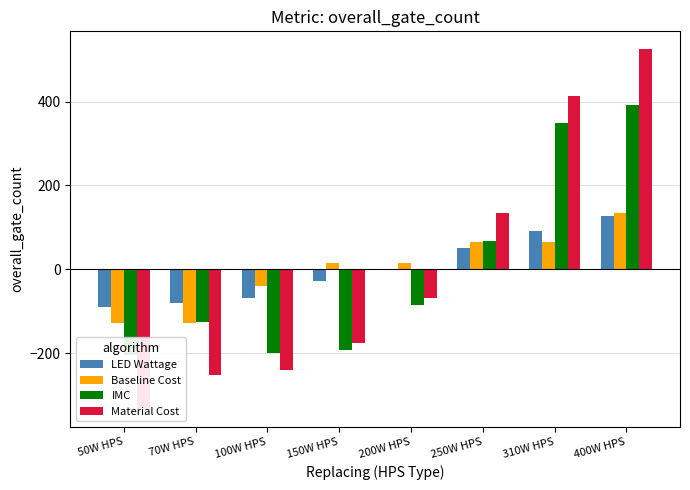

What is the label of the 2nd bar from the left?

70W HPS